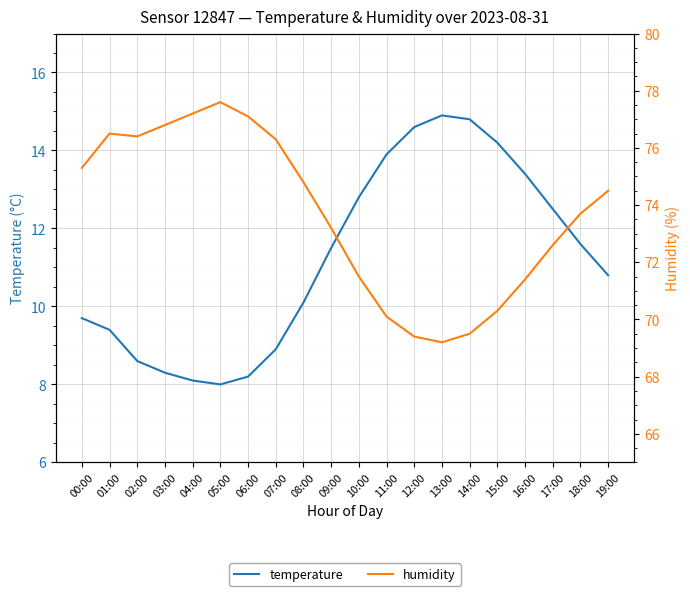

What is the average value of the temperature series?

11.2